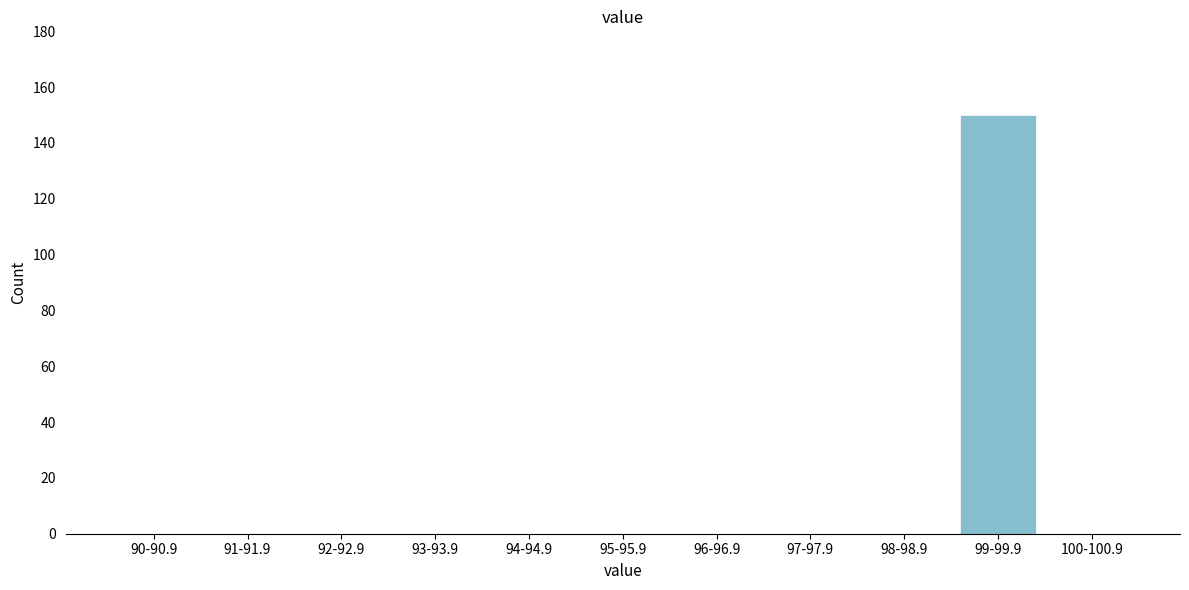

What is the greatest value displayed?

150